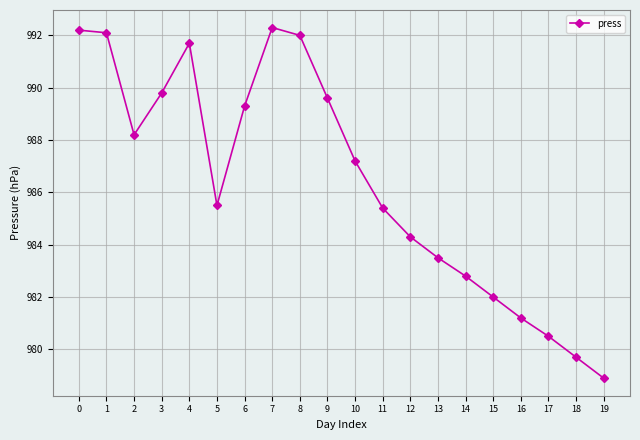

At which category does the chart reach its minimum across all series?

19